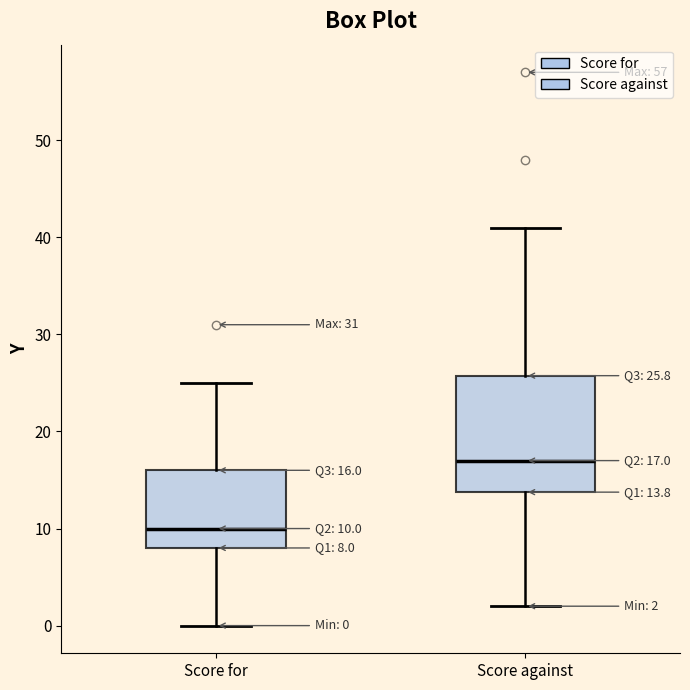

Comparing the boxes themselves (not the whiskers), which one is the tallest?

Score against